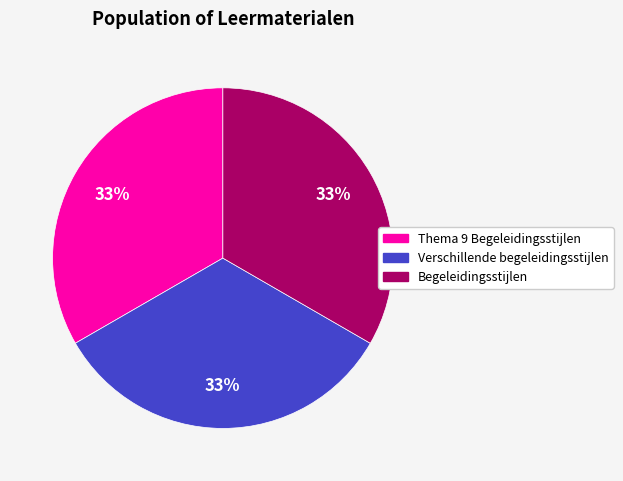

To the nearest percent, what is the average slice percentage?

33%